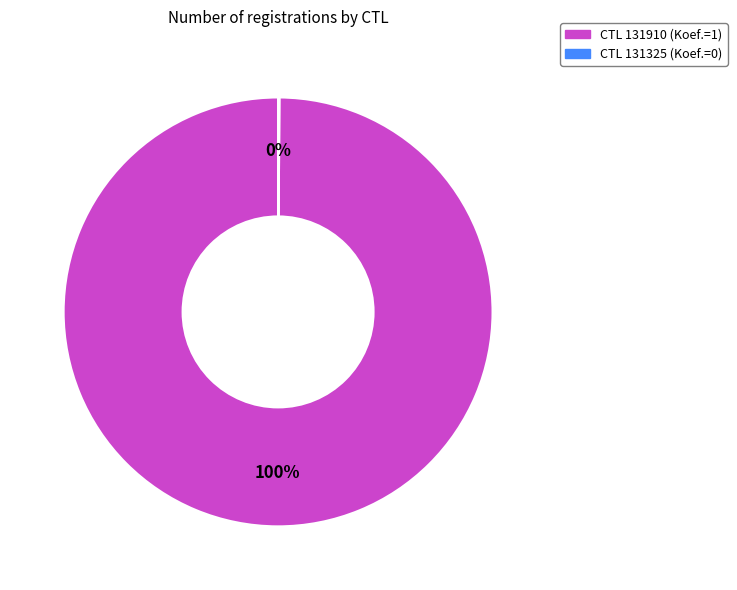

Is there a majority slice in this chart?

Yes